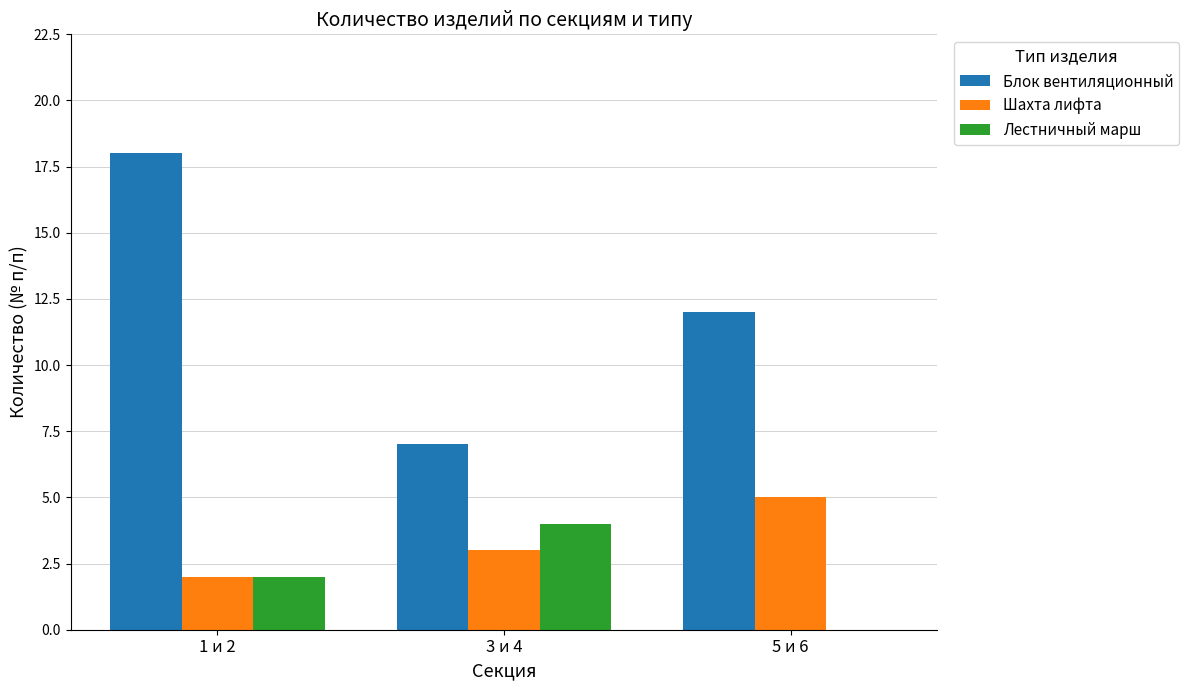

Which series changed the most between 1 и 2 and 3 и 4?

Блок вентиляционный